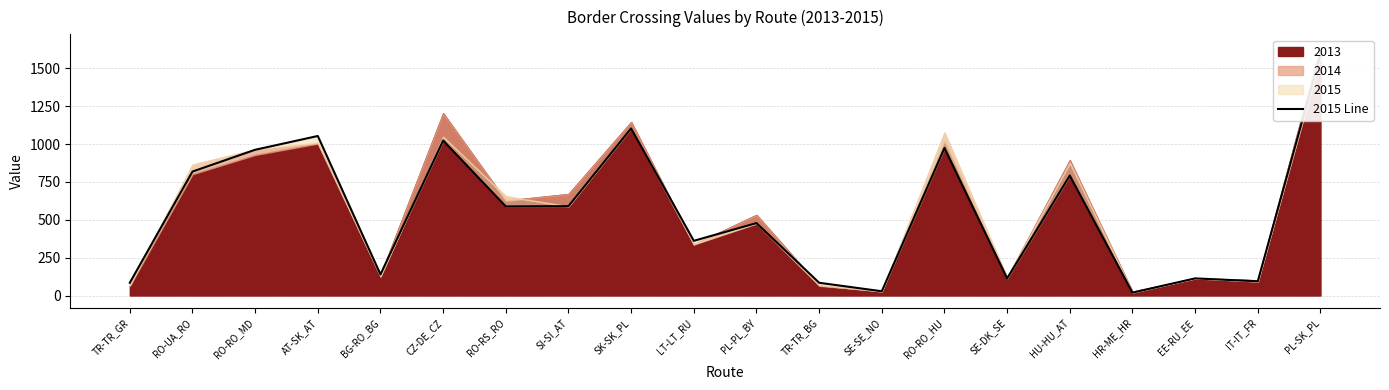

At which label does the data first exceed 588?

RO-UA_RO